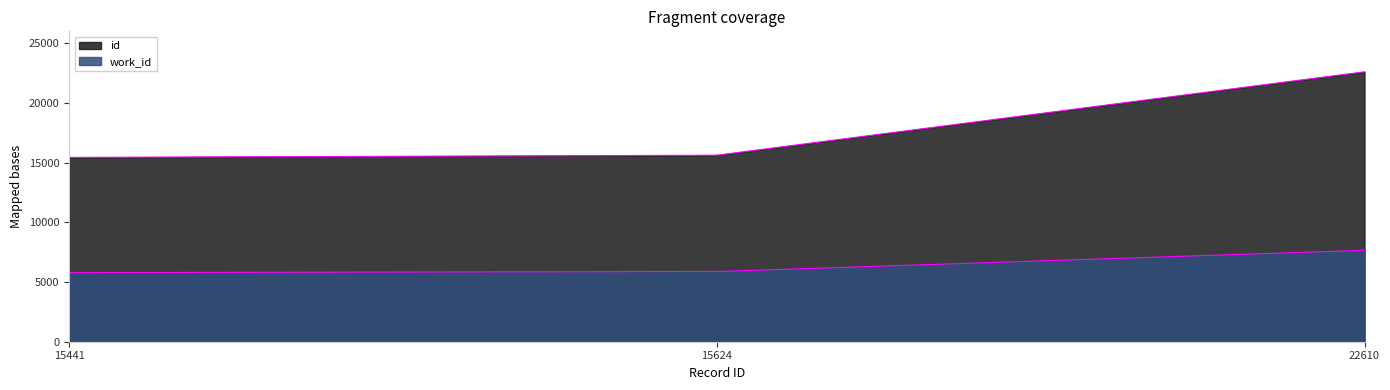

List the labels in order of work_id value, largest first.

22610, 15624, 15441